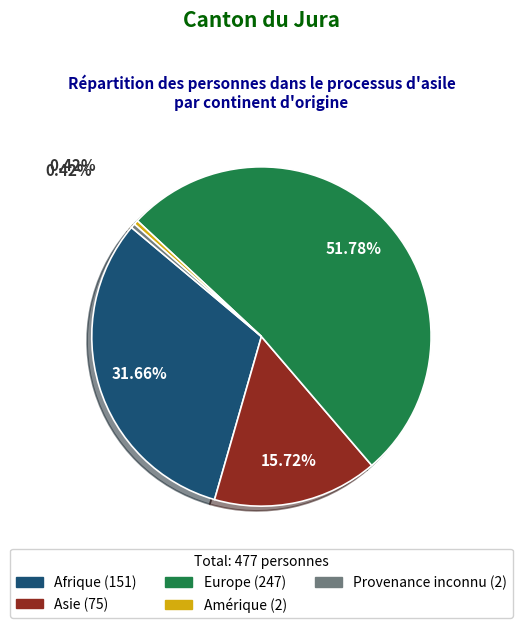

How many segments does this pie chart have?

5